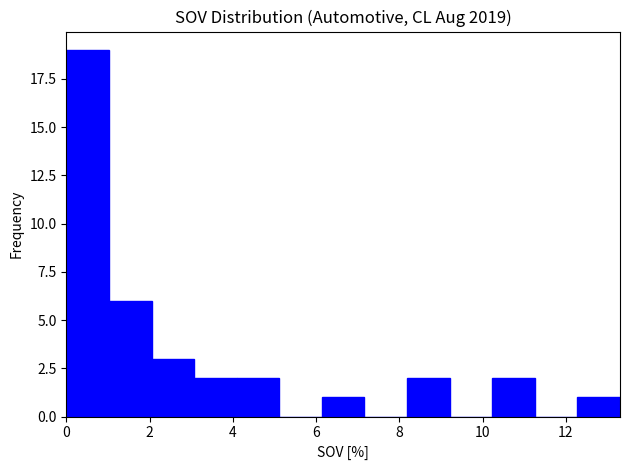

Reading left to right, list every bar in this chart as the range it spans on the x-axis followed by its height. Neither the bar edges nor the heights are printed on the chart, so give them approximately, as read against the axes.

0.0 to 1.0: 19
1.0 to 2.0: 6
2.0 to 3.0: 3
3.0 to 4.0: 2
4.0 to 5.2: 2
5.2 to 6.2: 0
6.2 to 7.2: 1
7.2 to 8.2: 0
8.2 to 9.2: 2
9.2 to 10.2: 0
10.2 to 11.2: 2
11.2 to 12.2: 0
12.2 to 13.4: 1